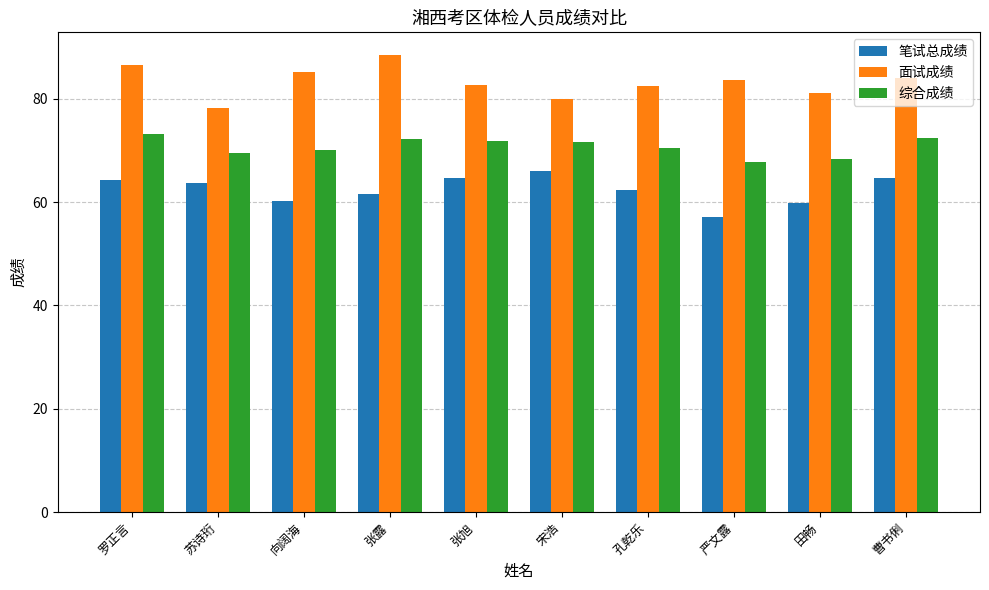

Rank the series by their maximum value, from lowest to highest.

笔试总成绩, 综合成绩, 面试成绩